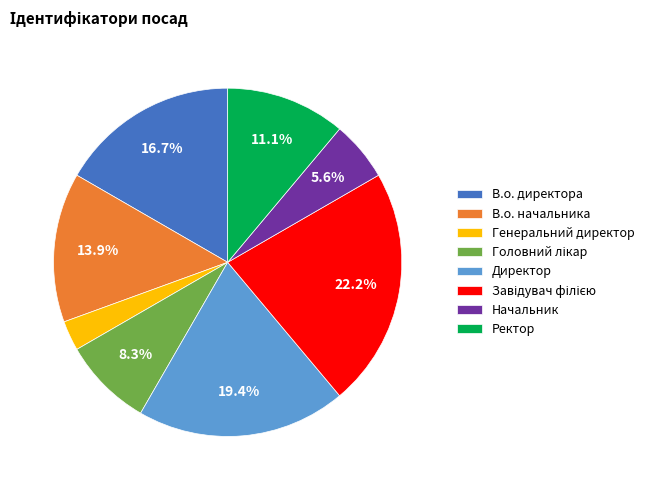

Which has a higher value, Начальник or Ректор?

Ректор